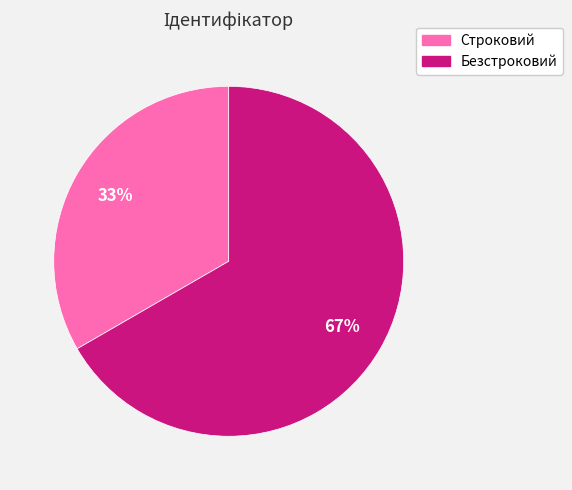

True or false: Безстроковий accounts for 67% of the total.

True